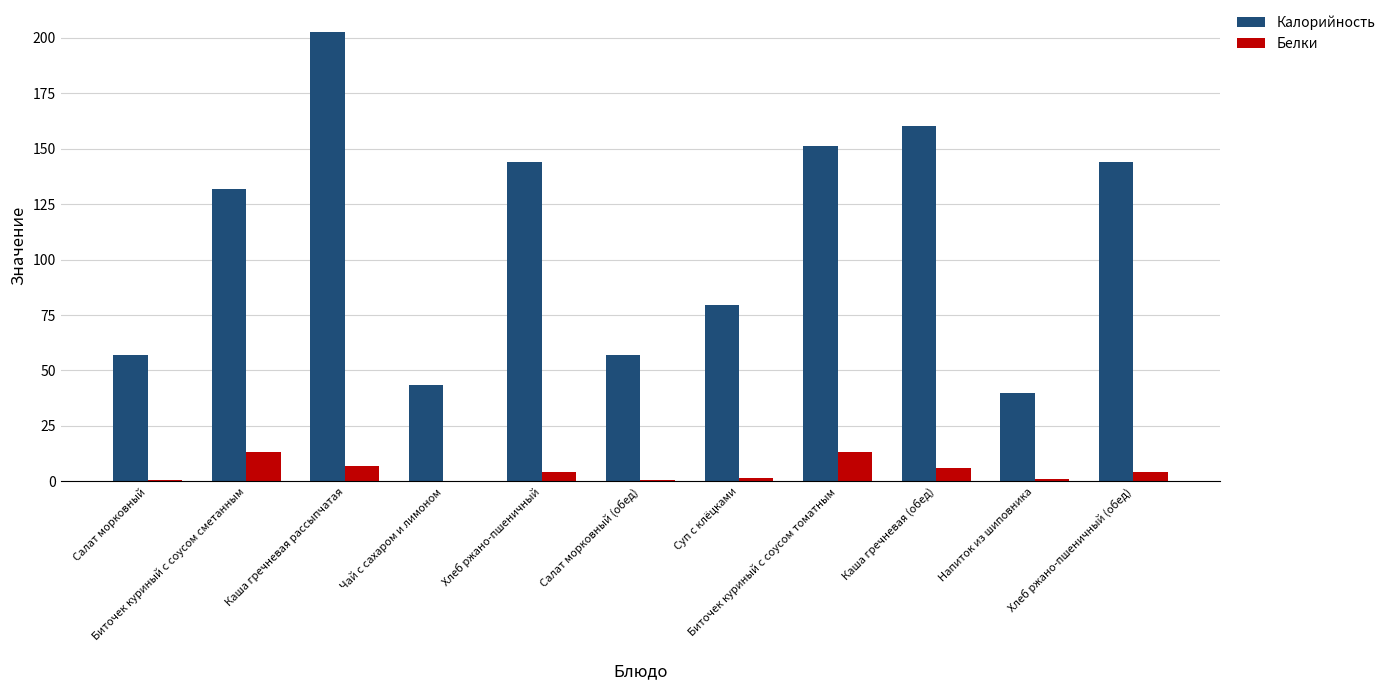

Which label corresponds to the largest value in the chart?

Каша гречневая рассыпчатая